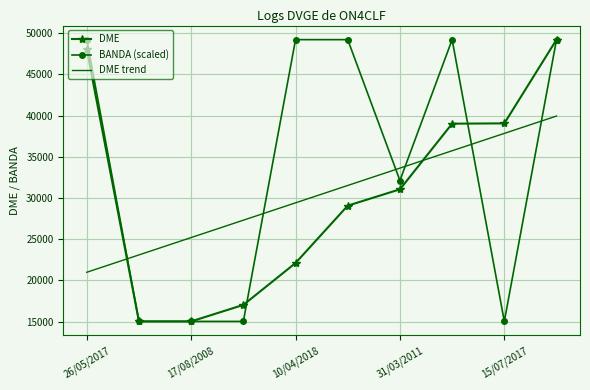

What is the maximum value shown in the chart?

49202.0